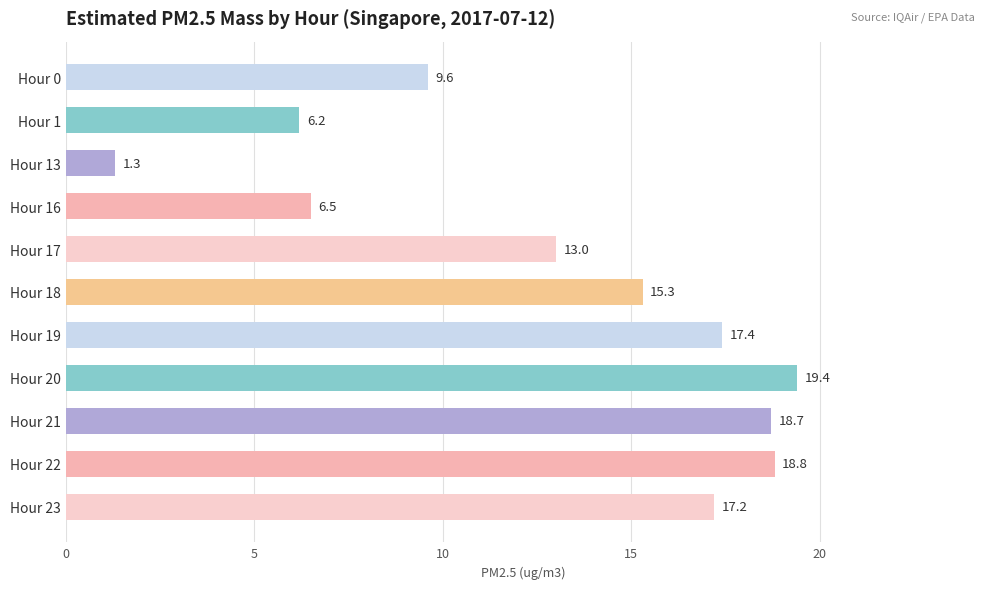

What is the ratio of the value at Hour 21 to the value at Hour 20?

1.0